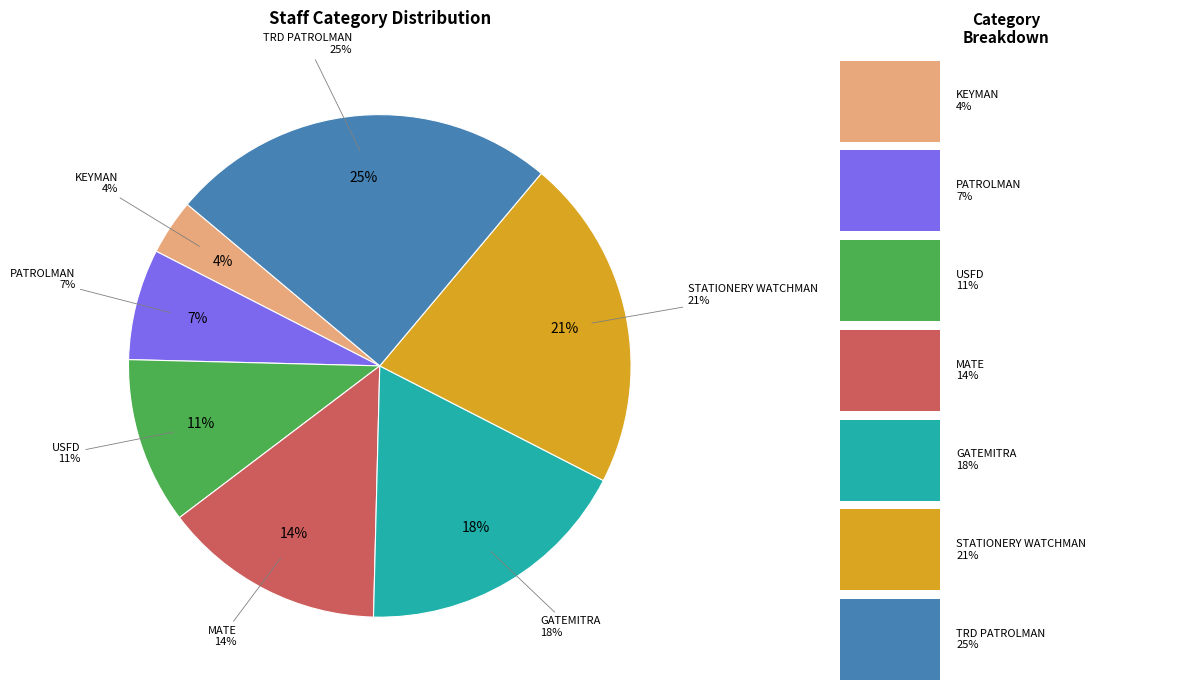

What percentage is NOT represented by MATE?

85.7%